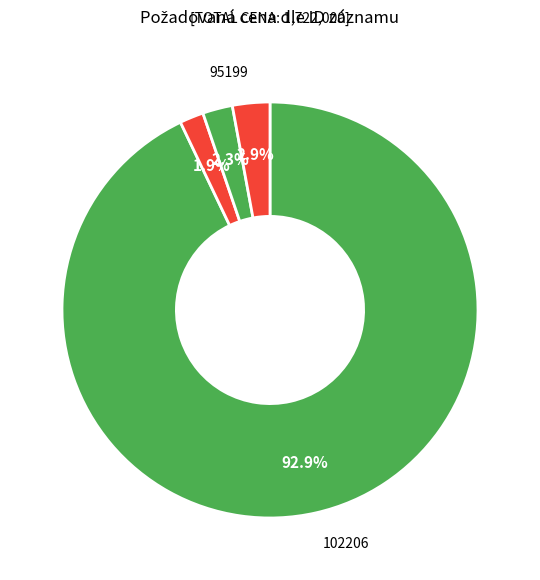

How many segments does this pie chart have?

4